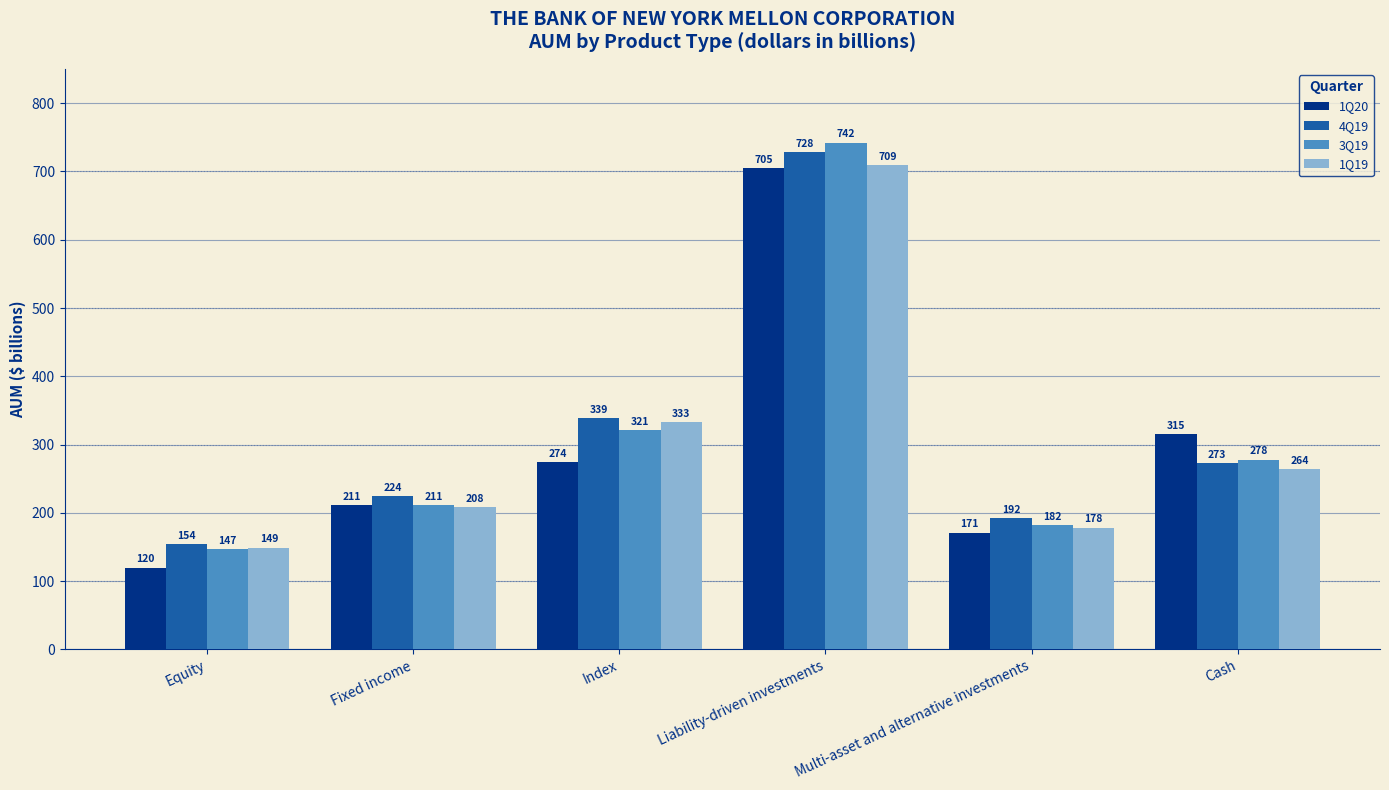

What is the value of the 4Q19 bar at the 2nd from the left?

224